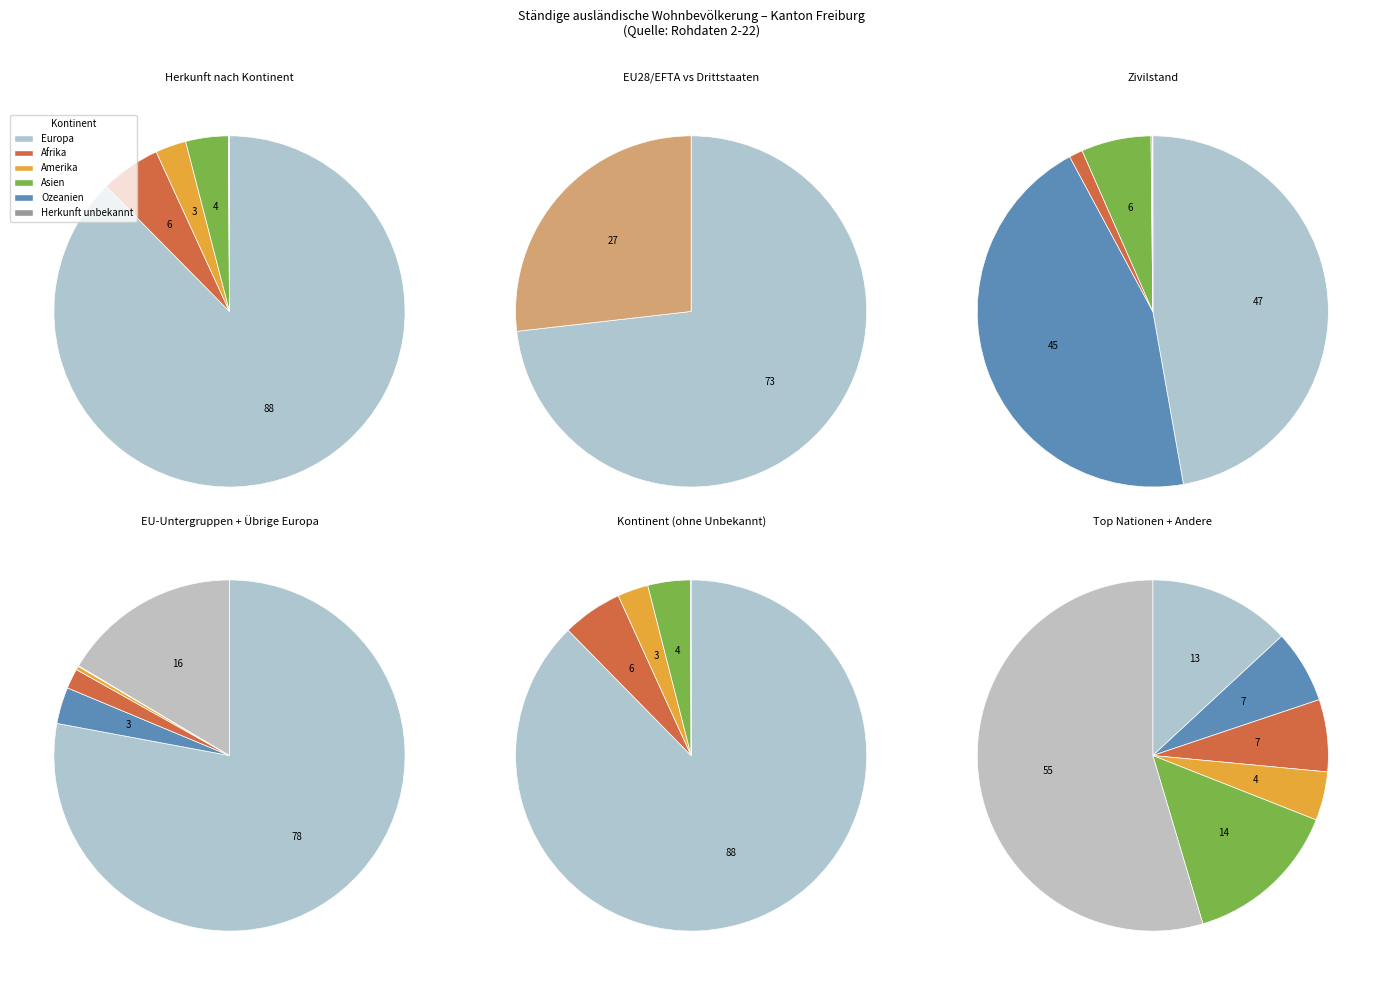

Rank the categories by value from highest to lowest.

Europa, Afrika, Asien, Amerika, Ozeanien, Herkunft unbekannt